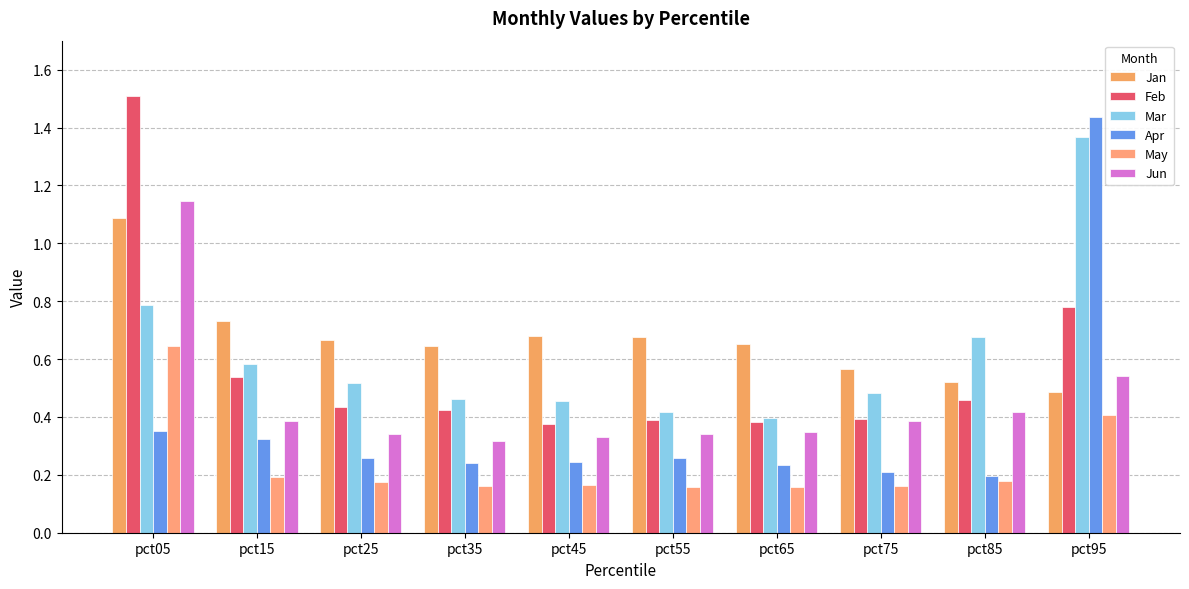

How many categories are shown in the chart?

10